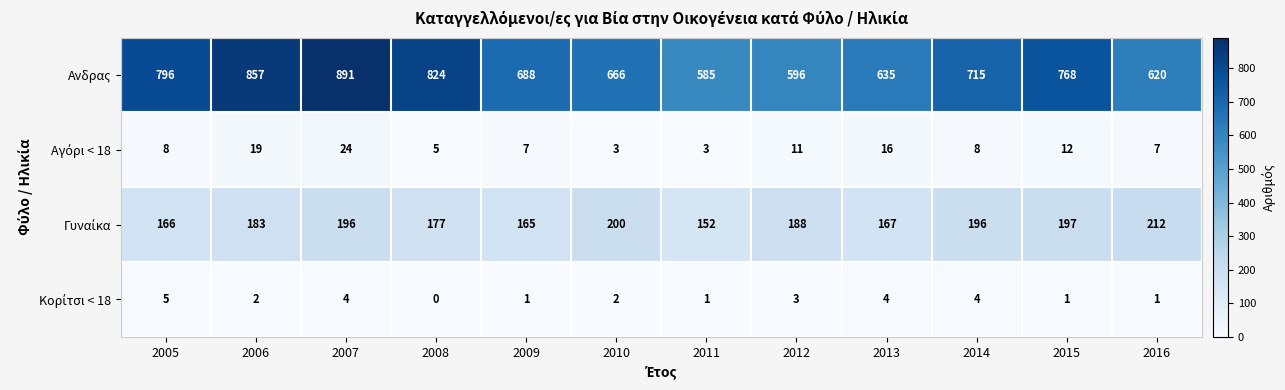

At which category does the chart reach its minimum across all series?

2008